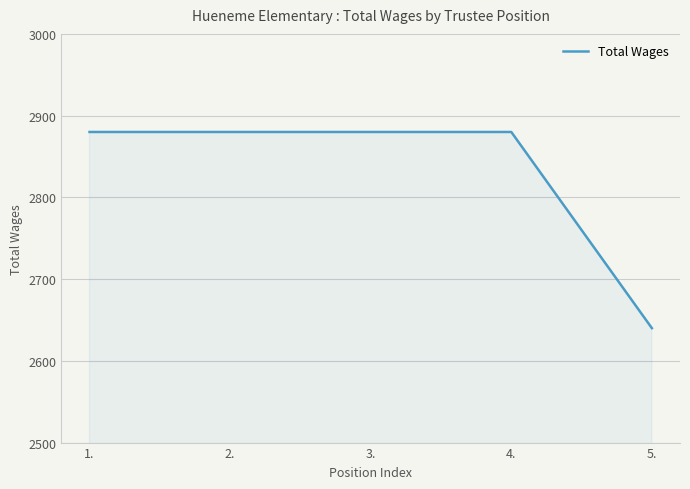

The value at 4. is 2880. True or false?

True